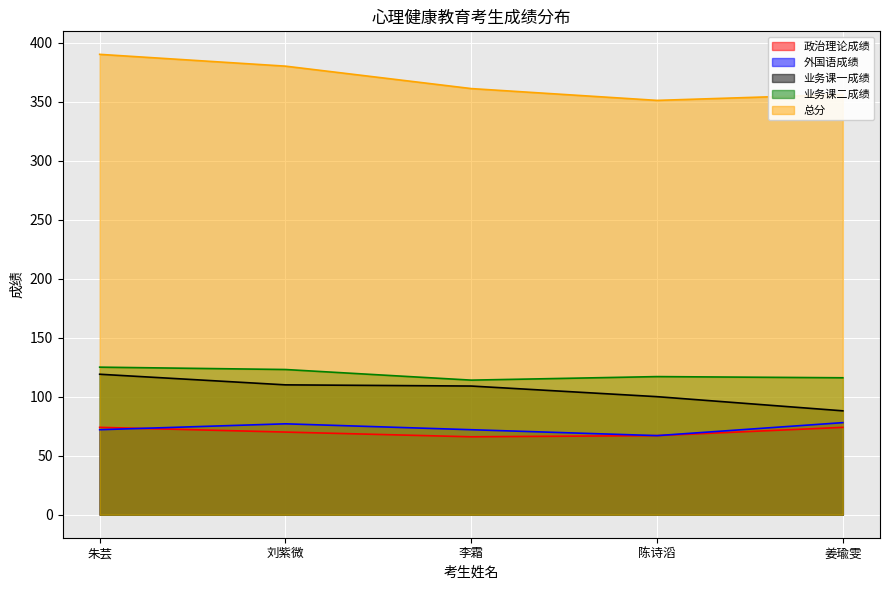

At which category is the sum across all series the highest?

朱芸